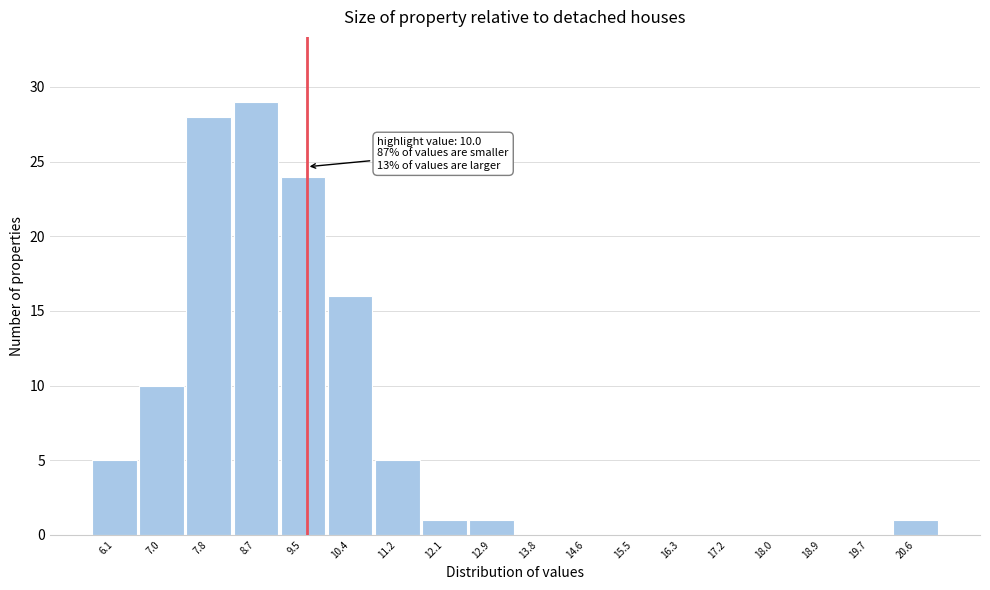

Reading left to right, transcribe all the data shown in this chart.

6.1=5	7.0=10	7.8=28	8.7=29	9.5=24	10.4=16	11.2=5	12.1=1	12.9=1	13.8=0	14.6=0	15.5=0	16.3=0	17.2=0	18.0=0	18.9=0	19.7=0	20.6=1